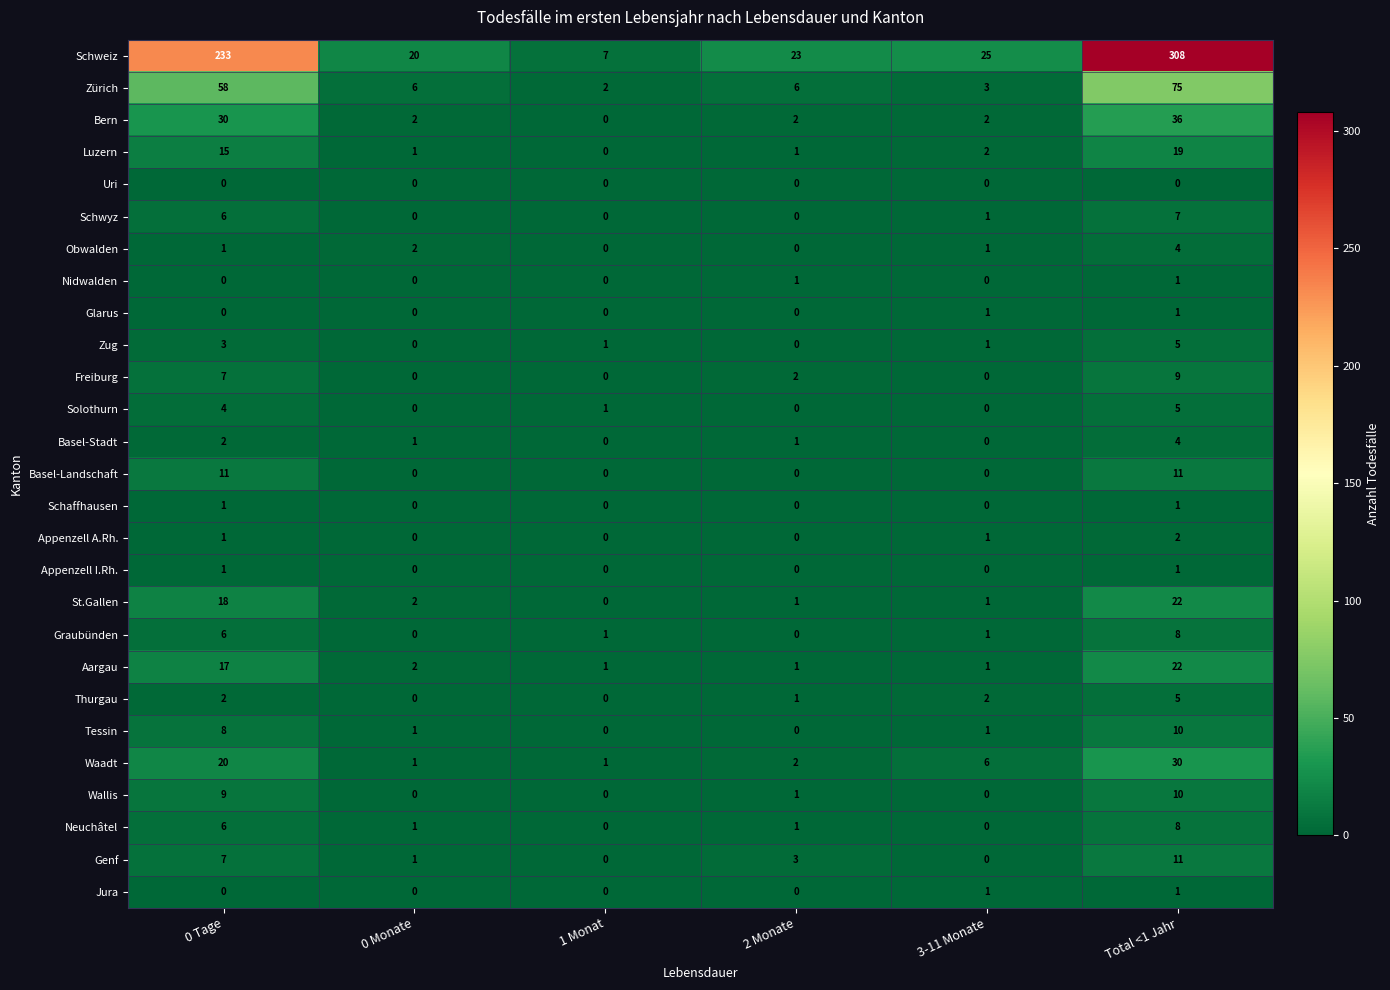

Which series has the largest range (max minus min)?

Schweiz